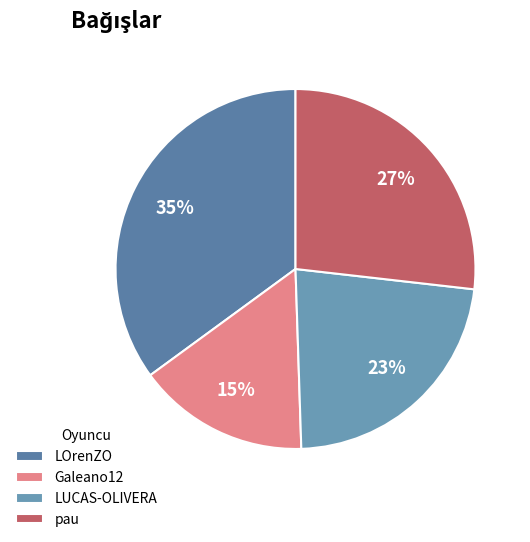

Count the number of slices in the pie.

4